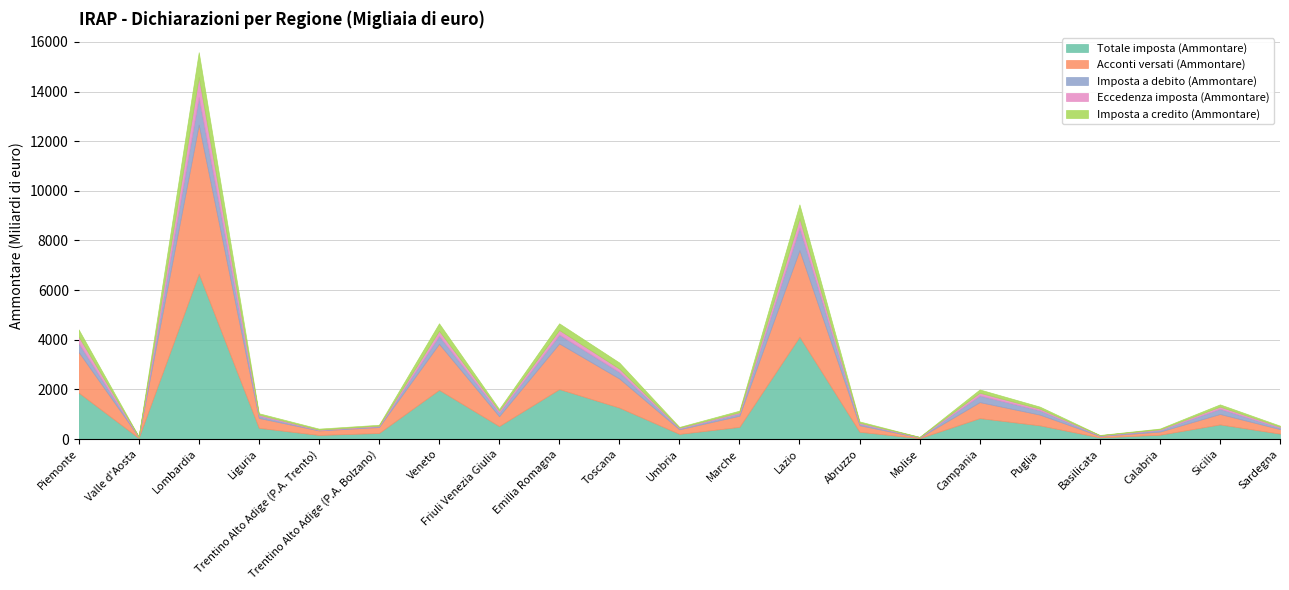

At which label does Totale imposta (Ammontare) reach its peak?

Lombardia